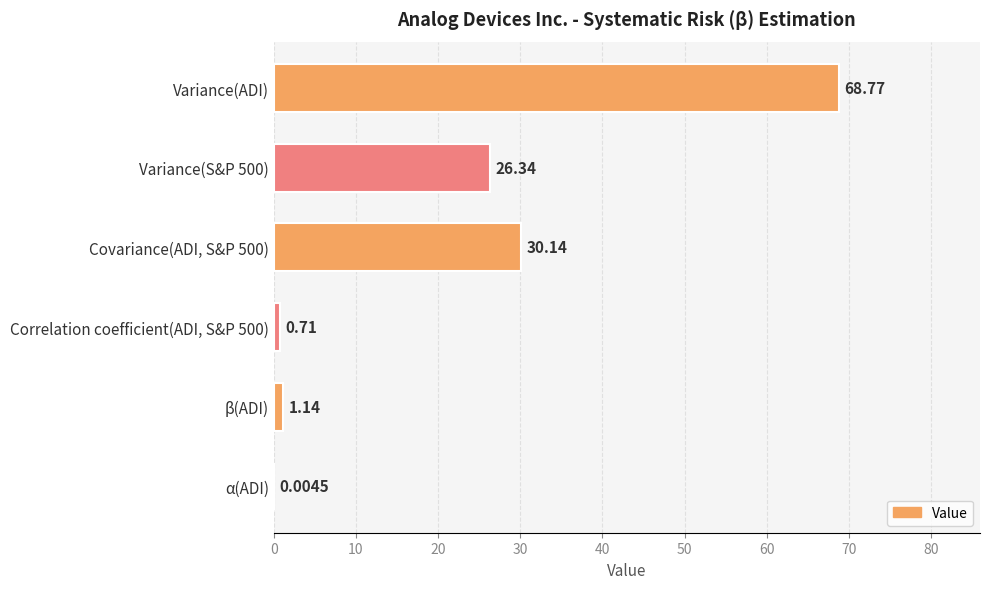

What is the change in value from Variance(S&P 500) to Covariance(ADI, S&P 500)?

+3.8